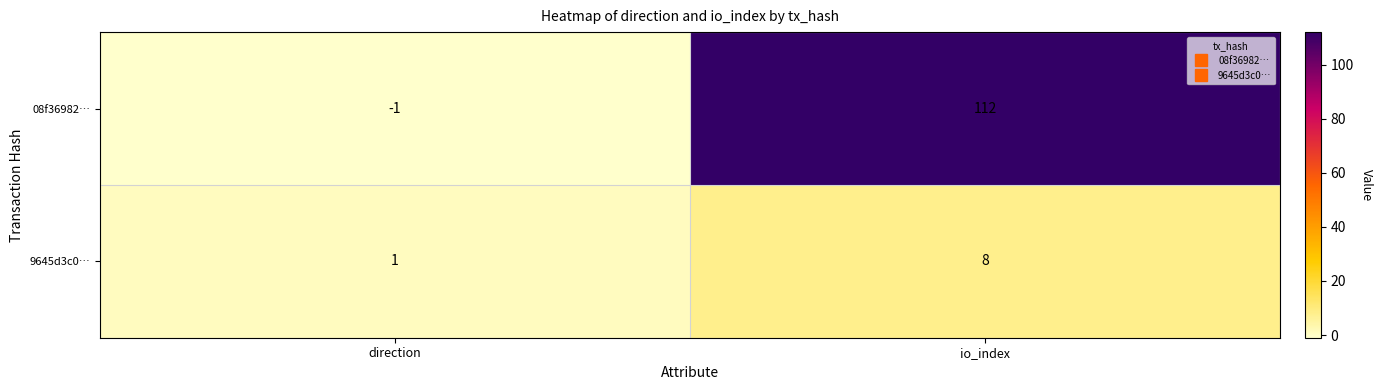

Reading left to right, extract all data points from this chart.

08f36982…: direction=-1	io_index=112
9645d3c0…: direction=1	io_index=8